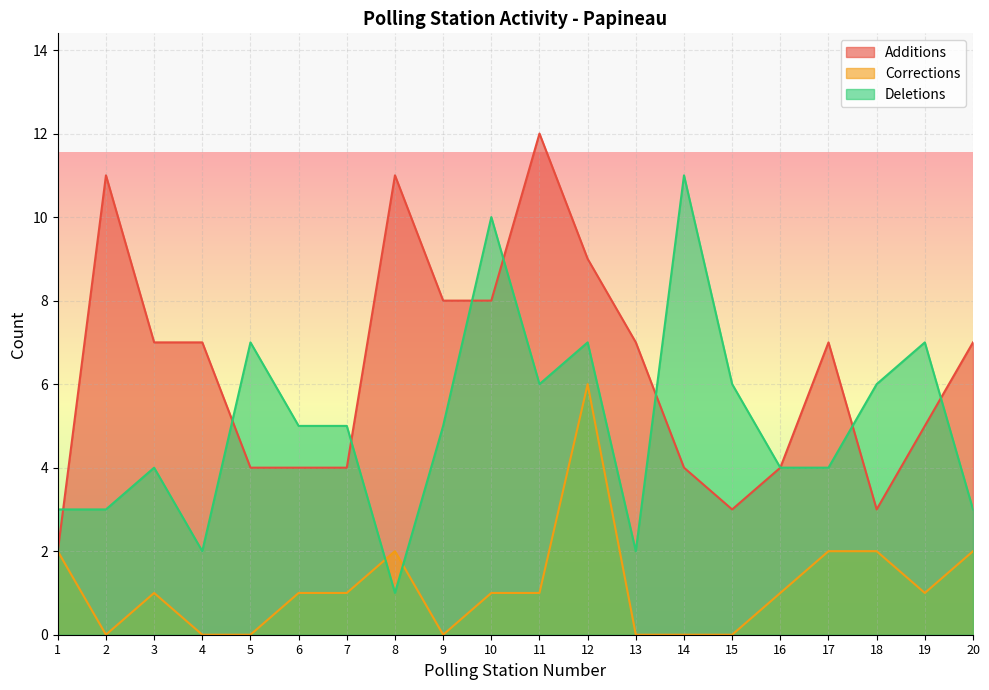

Is it true that Corrections equals 0 at 7?

False